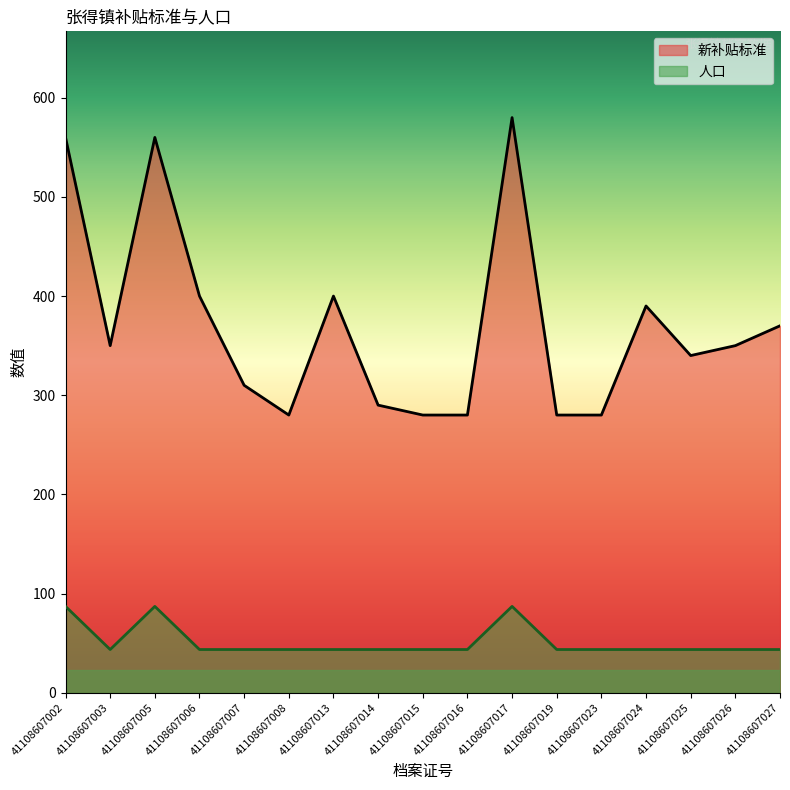

True or false: 新补贴标准 and 人口 cross at least once.

False